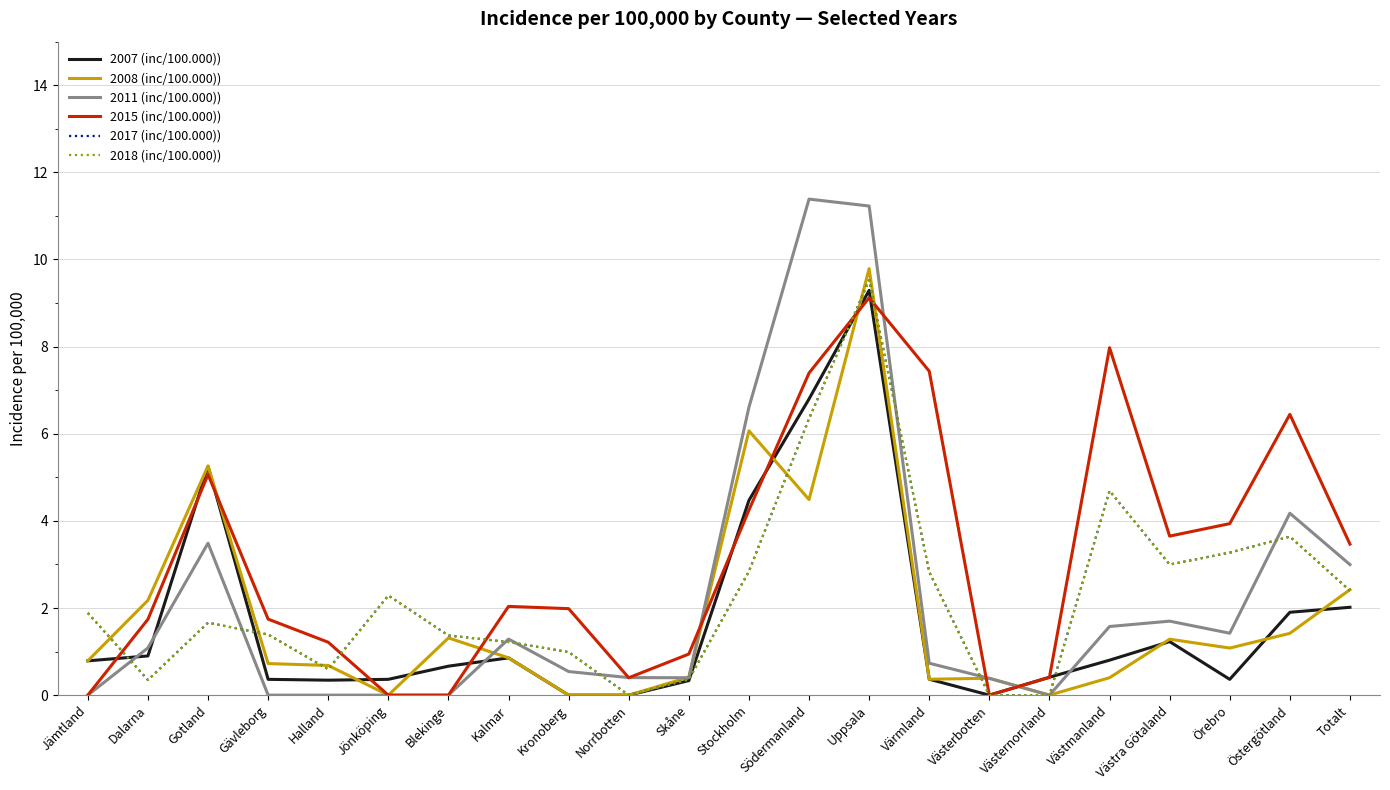

How many series are shown in this chart?

6